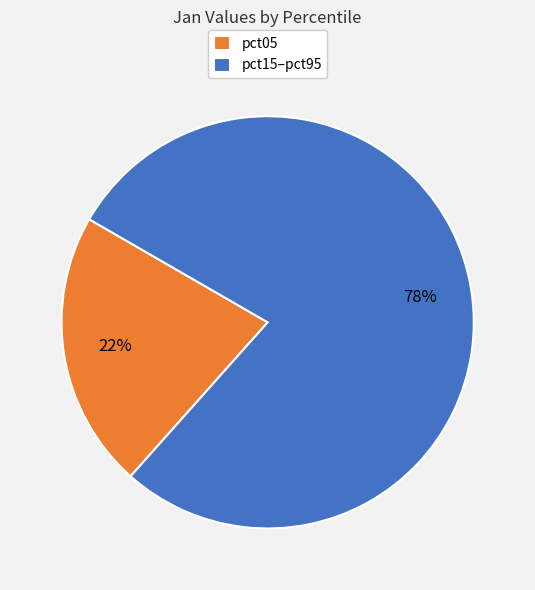

Does any single category account for the majority?

Yes